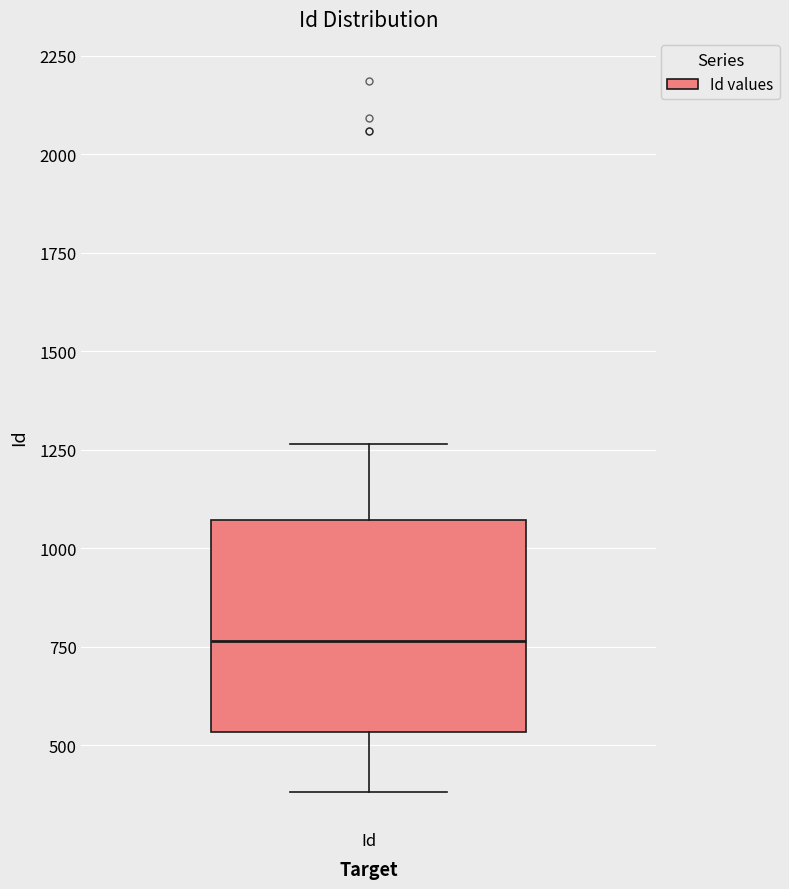

Read this box plot against the y-axis: the position of the median line, the range covered by the box, and the ends of both whiskers. The values are not printed on the chart, so give them approximately, as read against the axis.

median 750, box 550 to 1050, whiskers 400 to 1250